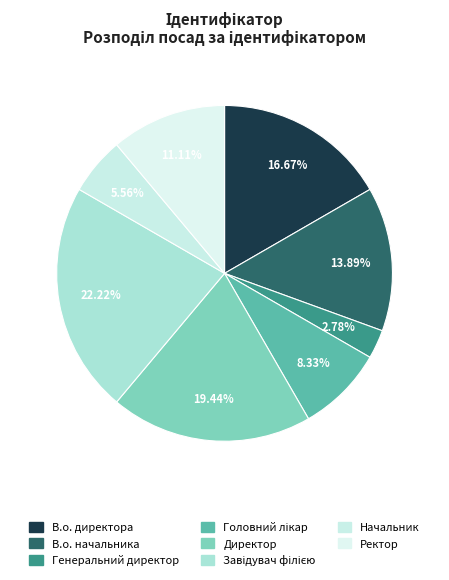

Count the number of slices in the pie.

8